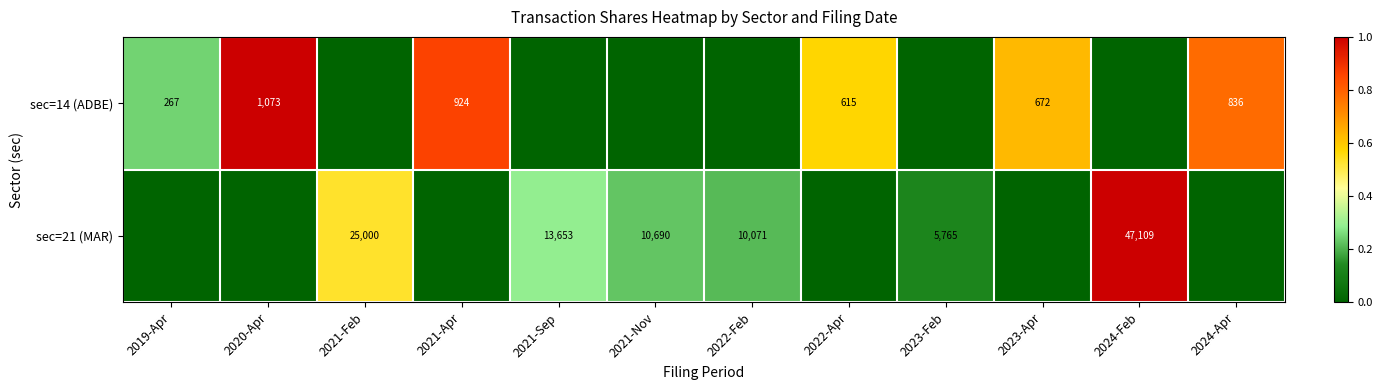

Is it true that sec=21 (MAR) equals 5291 at 2021-Nov?

False